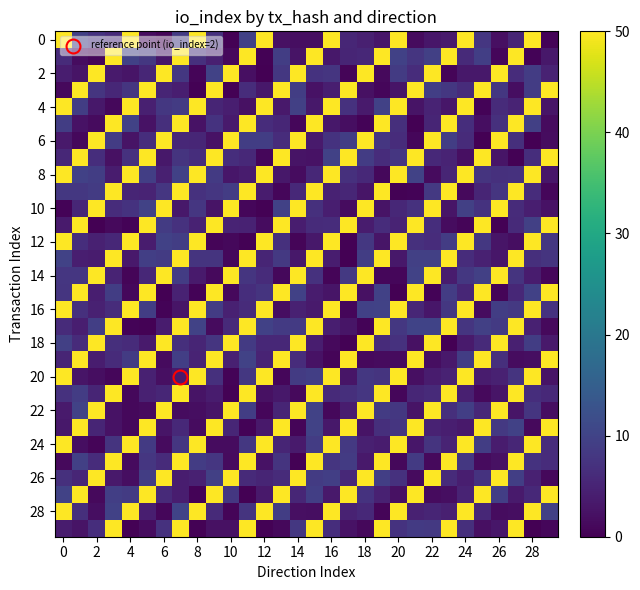

Which series has the largest total across all categories?

8